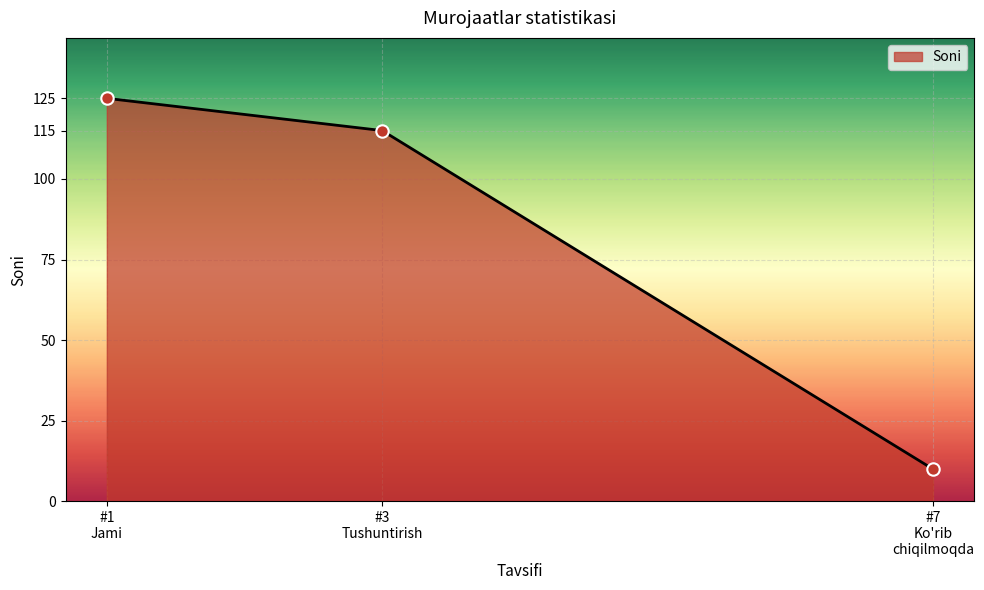

What is the difference between the second highest and minimum values?

105